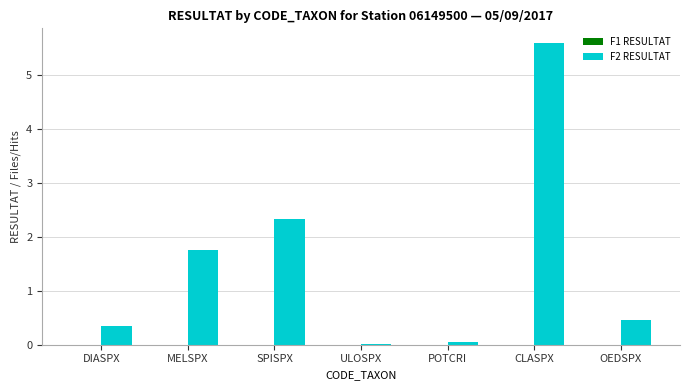

The chart shows a value of 1.8 at MELSPX. True or false?

True